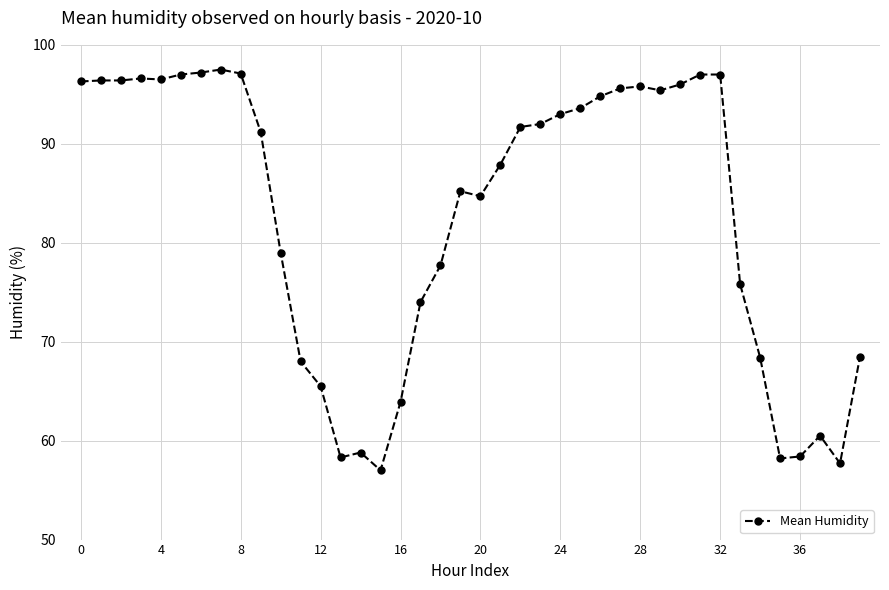

How many data points are less than 91?

19